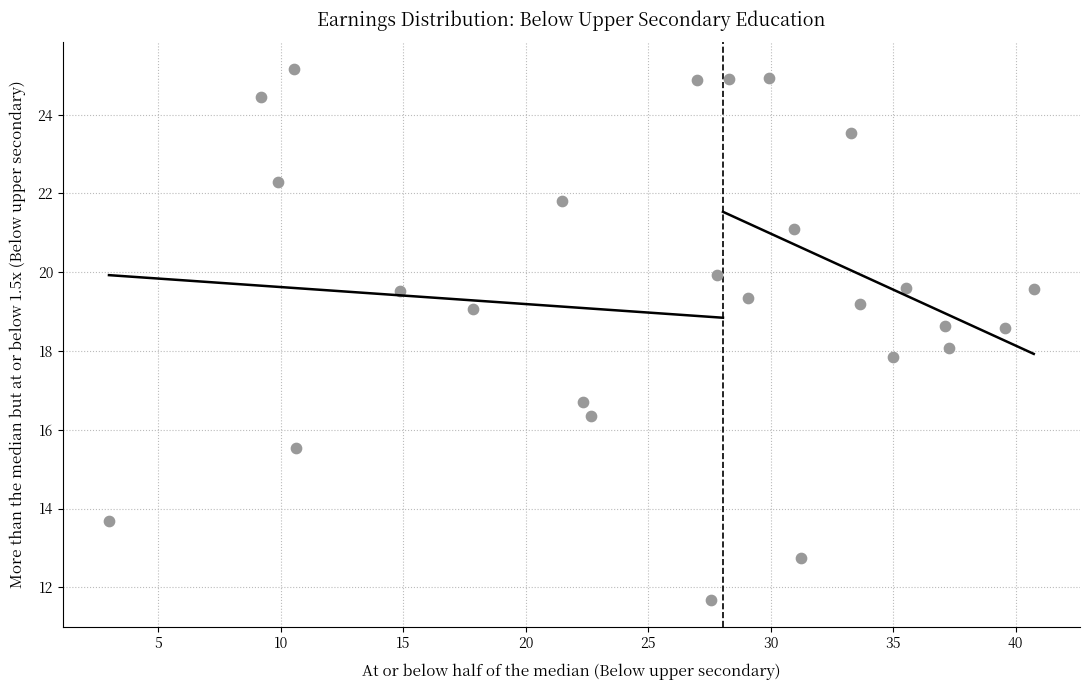

What is the range of X values (max minus min)?

37.8